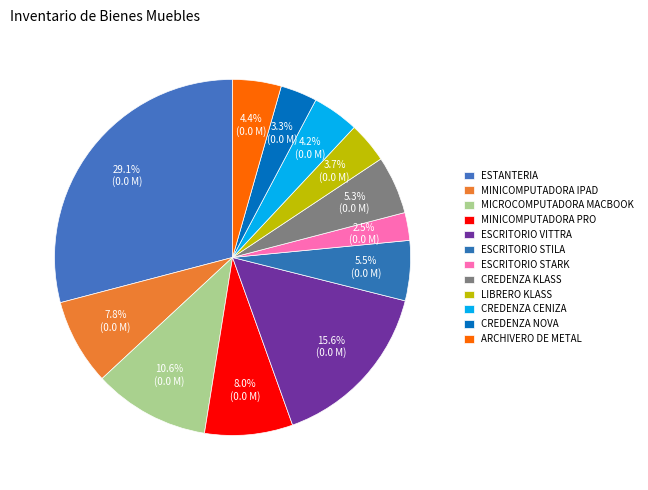

Count the number of slices in the pie.

12